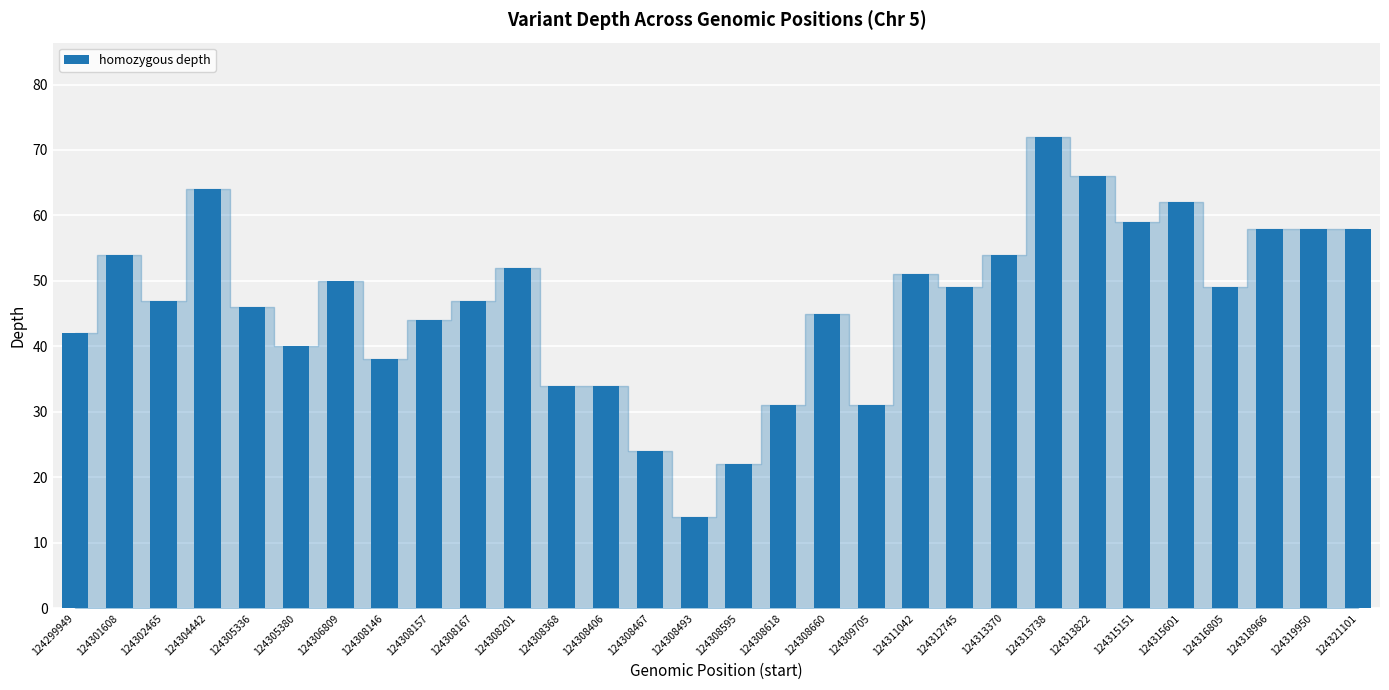

True or false: the data shows 40 at 124305380.

True